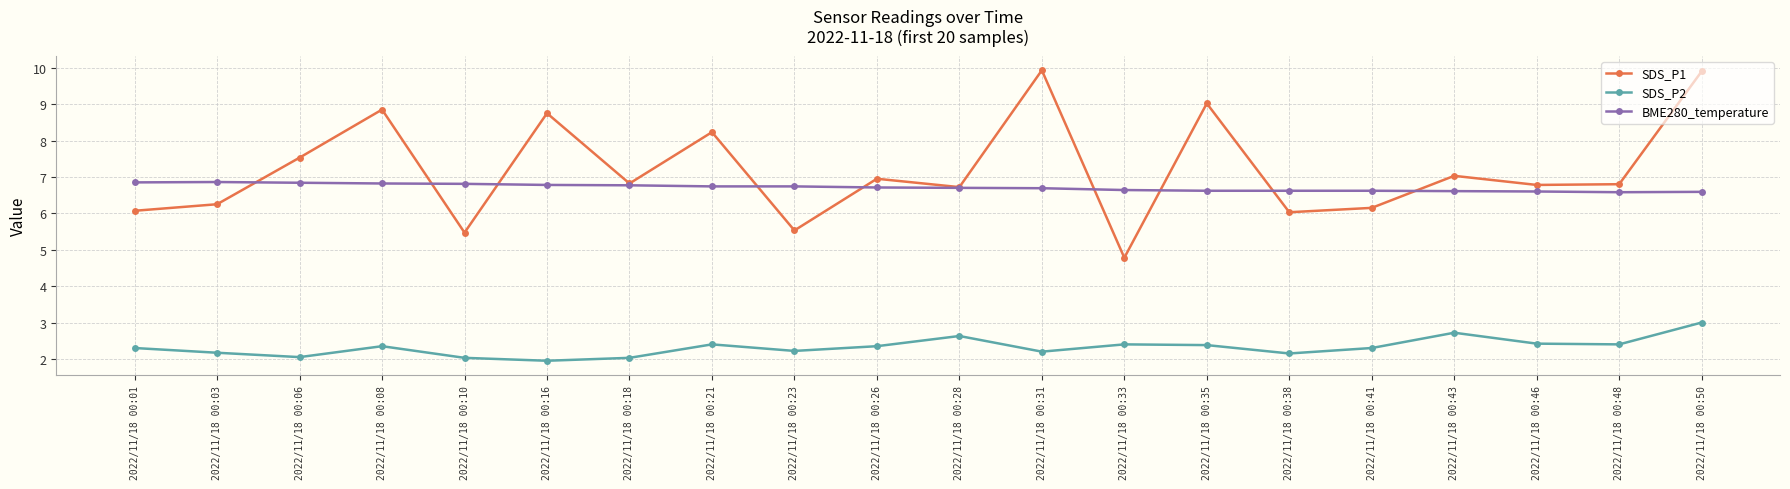

At 2022/11/18 00:23, list the series in order from largest to smallest.

BME280_temperature, SDS_P1, SDS_P2